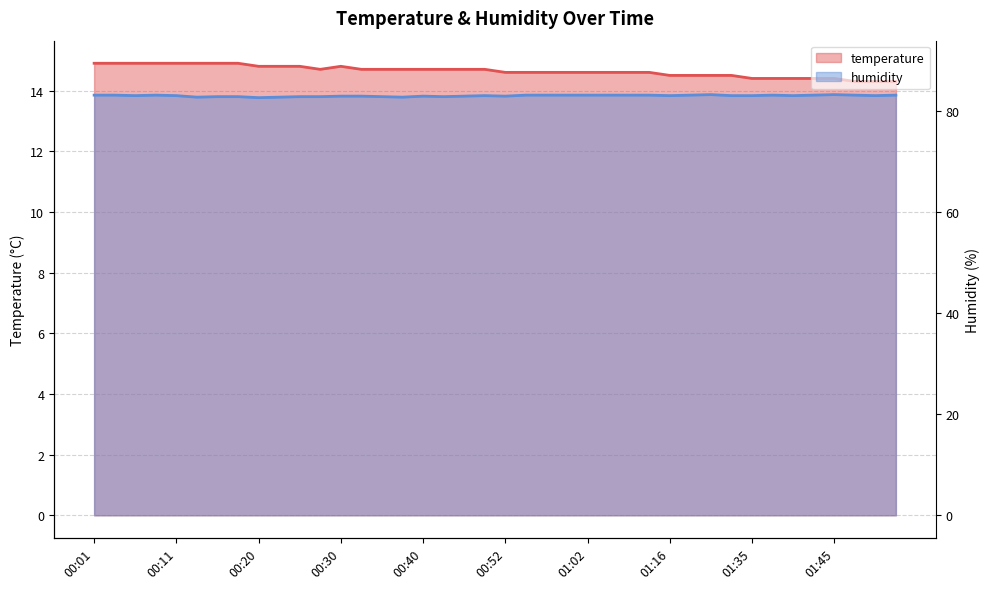

True or false: temperature and humidity cross at least once.

False